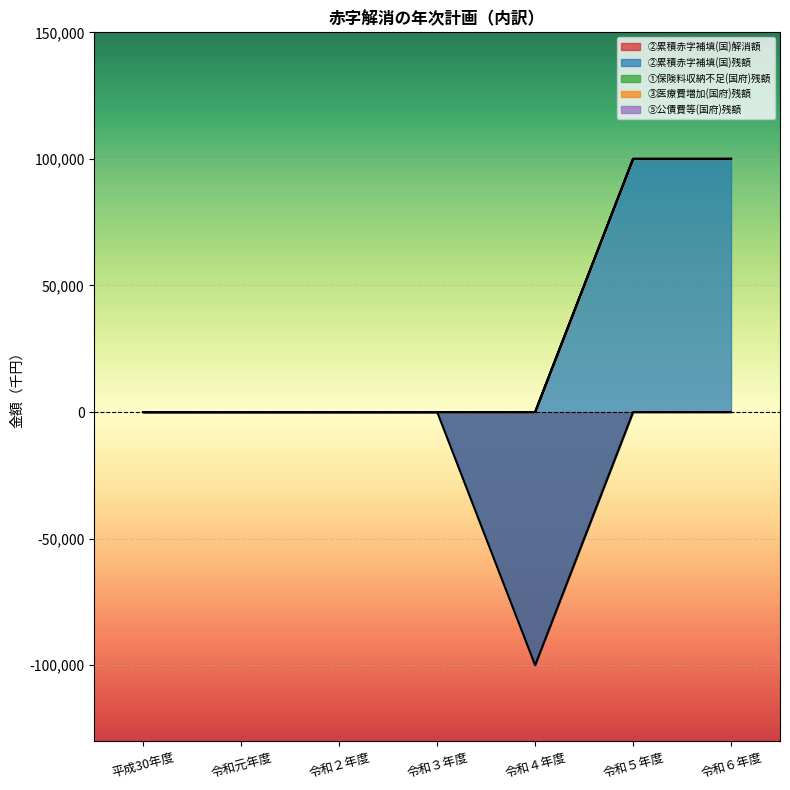

True or false: ②累積赤字補填(国)解消額 has a value of -31280 at 令和元年度.

False